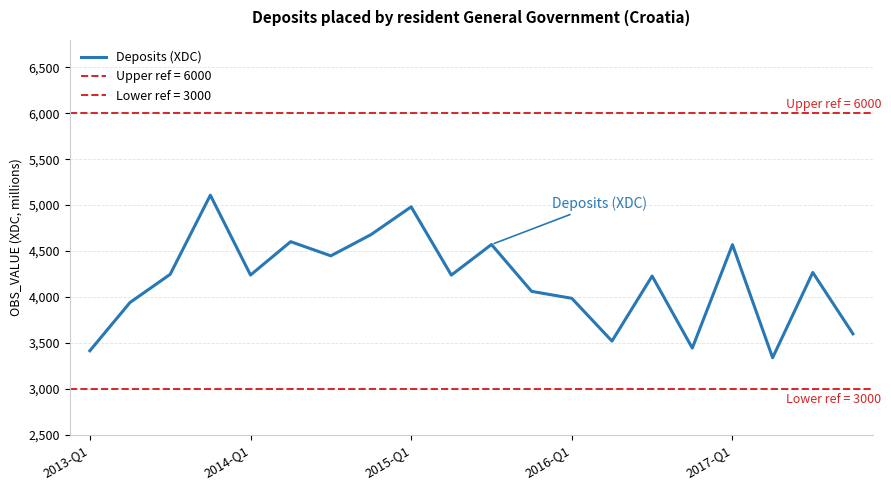

Which has a higher value, 10 or 14?

10